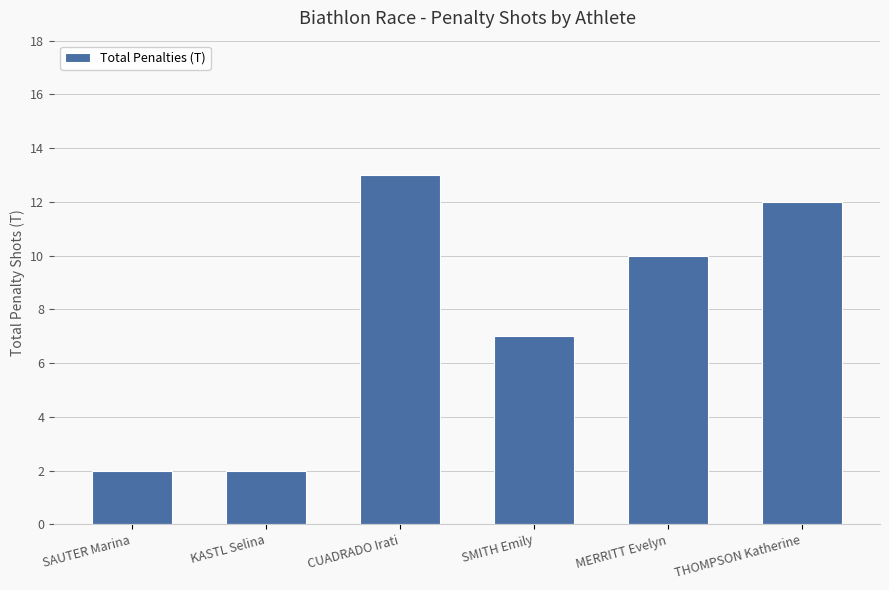

What is the greatest value displayed?

13